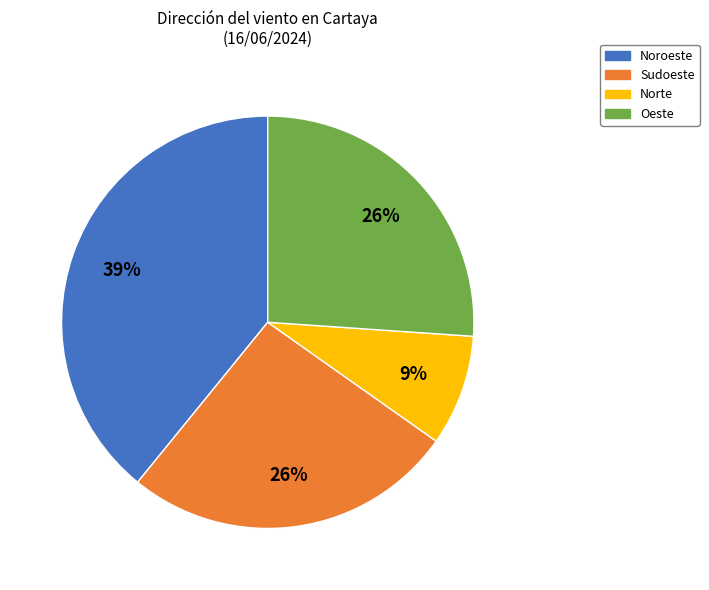

Is the sum of Sudoeste and Noroeste greater than half?

Yes